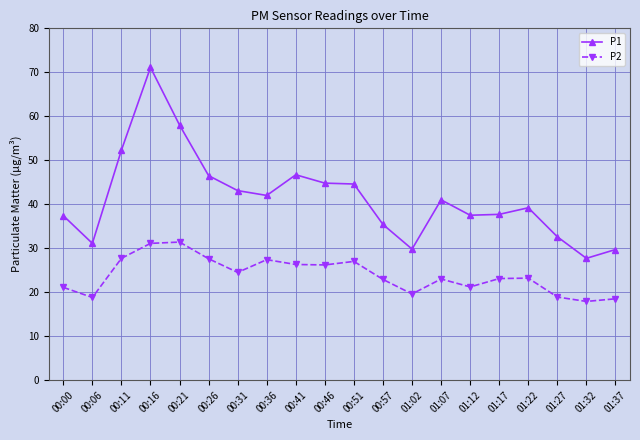

How many lines are shown in the chart?

2